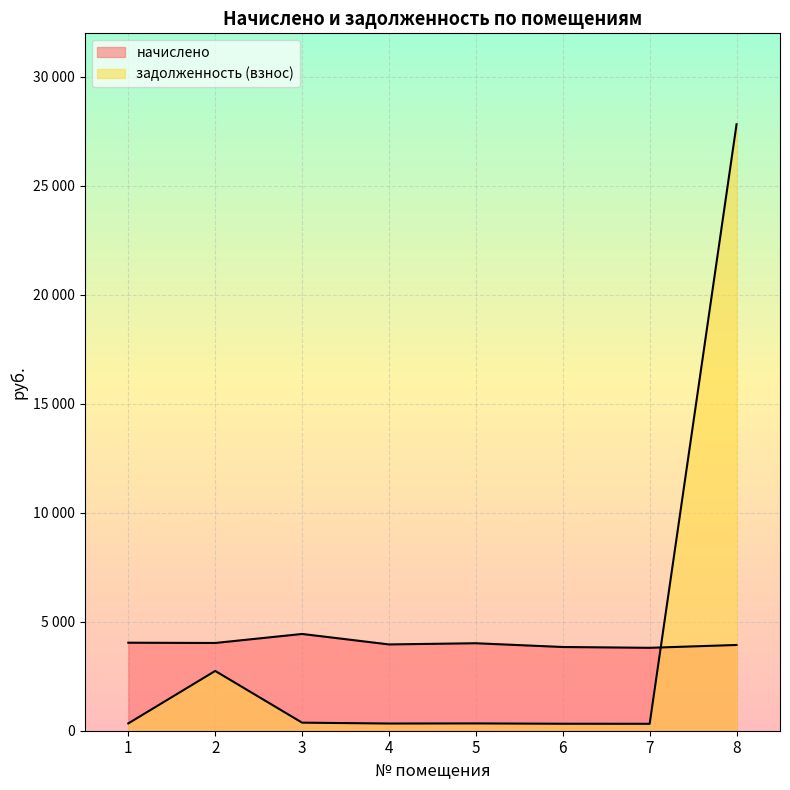

How many data points does each series have?

8